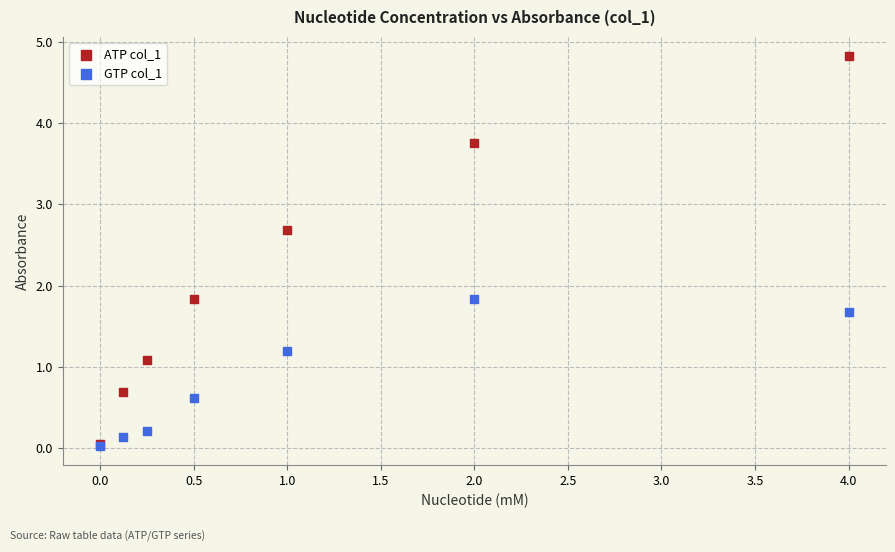

What are all the series names shown in the legend?

ATP col_1, GTP col_1